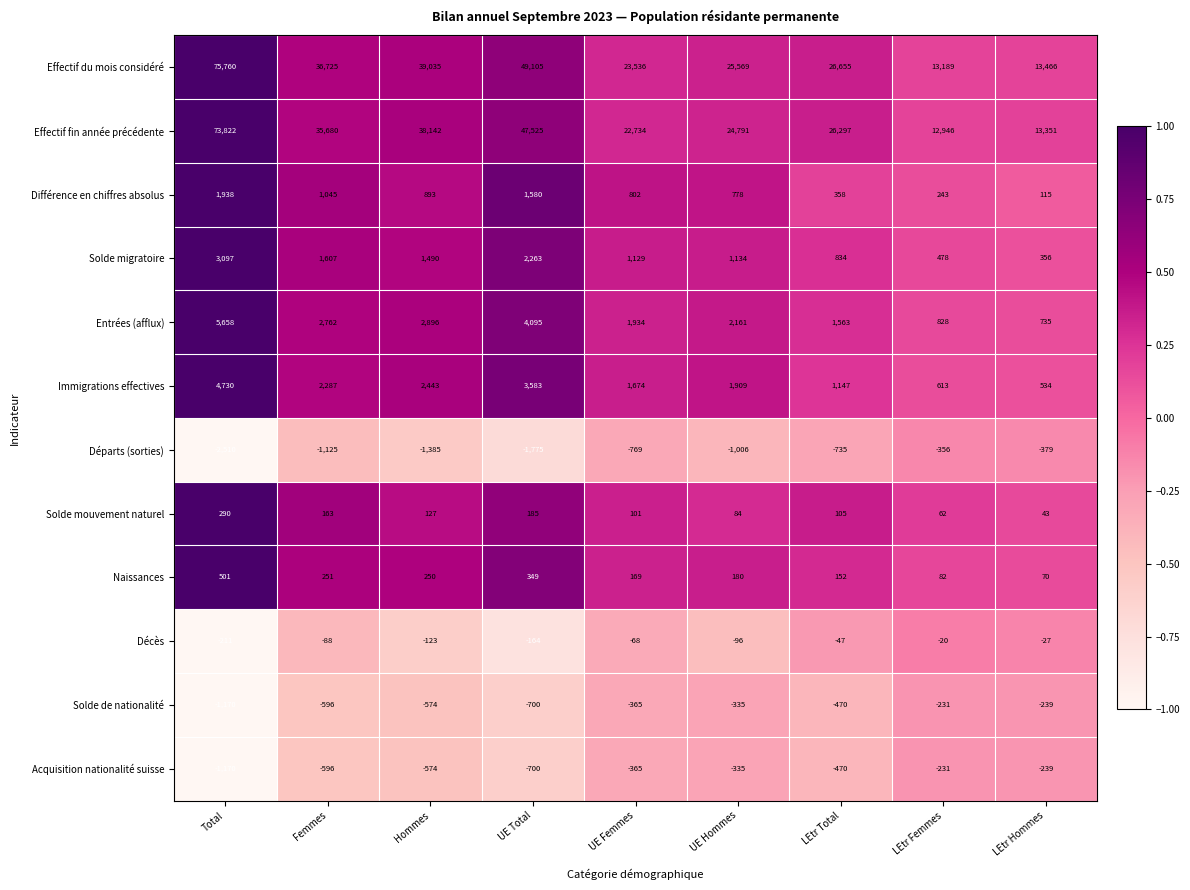

Rank the categories by Naissances value from lowest to highest.

LEtr Hommes, LEtr Femmes, LEtr Total, UE Femmes, UE Hommes, Hommes, Femmes, UE Total, Total